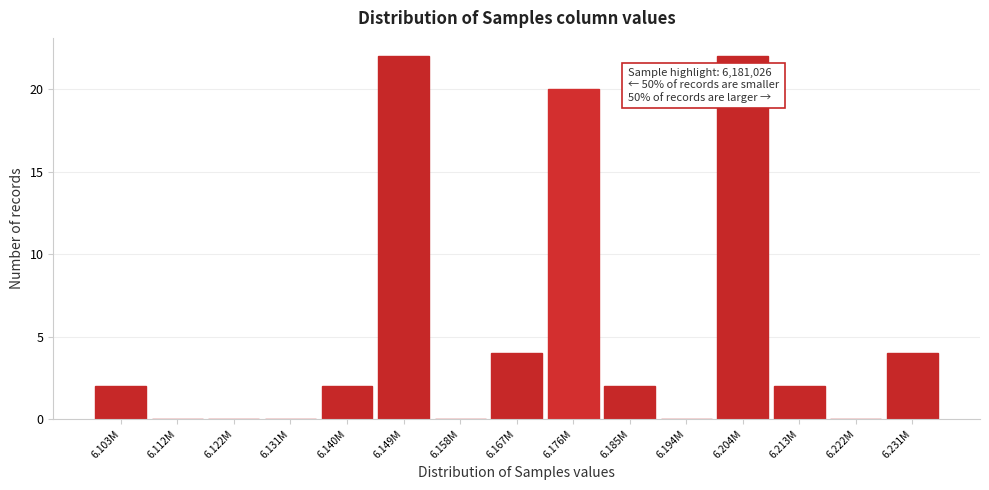

Reading left to right, transcribe all the data shown in this chart.

6.103M=2	6.112M=0	6.122M=0	6.131M=0	6.140M=2	6.149M=22	6.158M=0	6.167M=4	6.176M=20	6.185M=2	6.194M=0	6.204M=22	6.213M=2	6.222M=0	6.231M=4